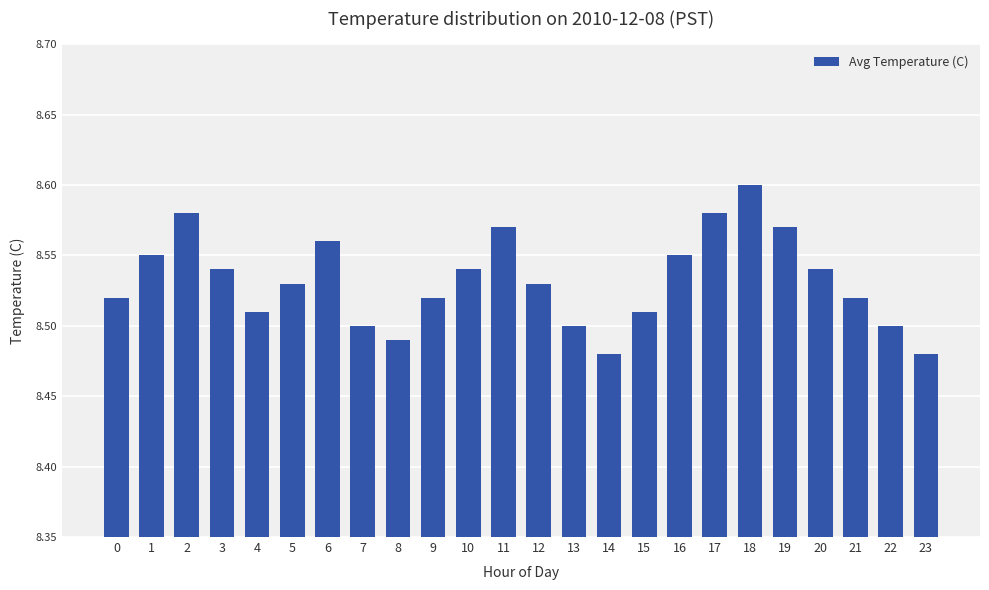

True or false: the data shows 8.6 at 17.

True